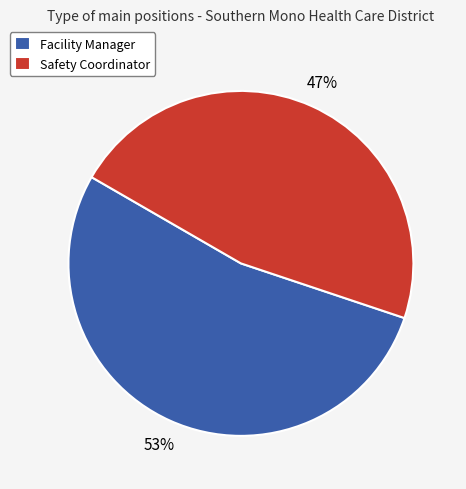

Which has a higher value, Facility Manager or Safety Coordinator?

Facility Manager